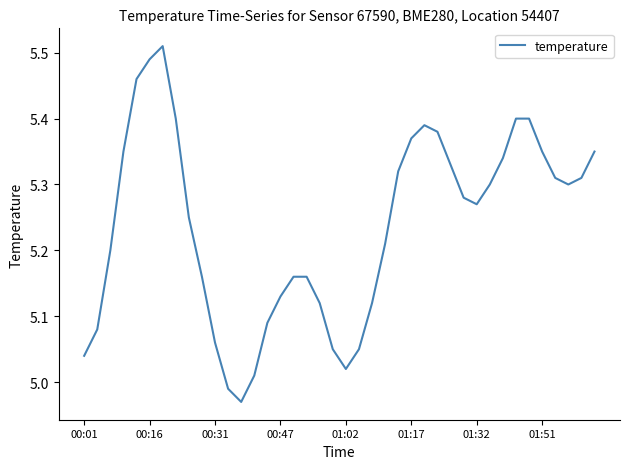

What is the minimum value shown in the chart?

5.0